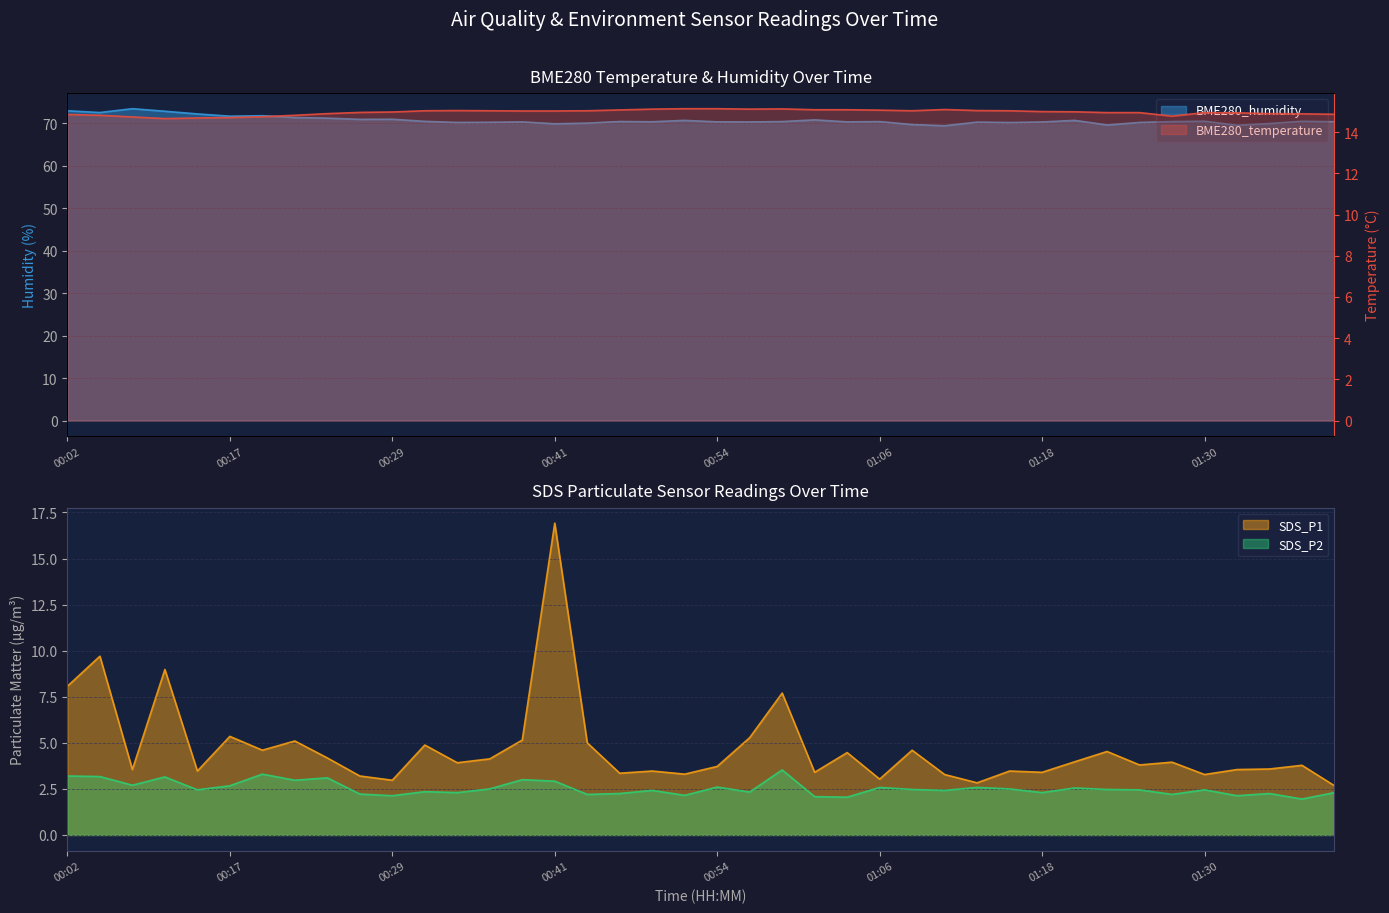

What position from the left is 01:16?

30